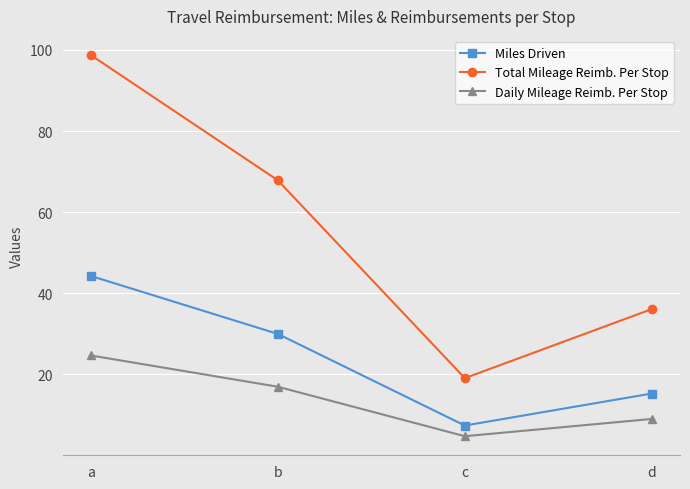

Where does the Miles Driven series first go above 30?

a